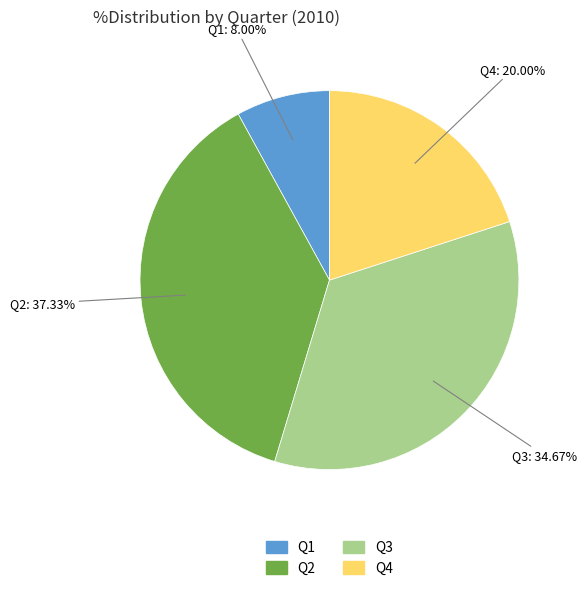

To the nearest percent, what is the average slice percentage?

25%